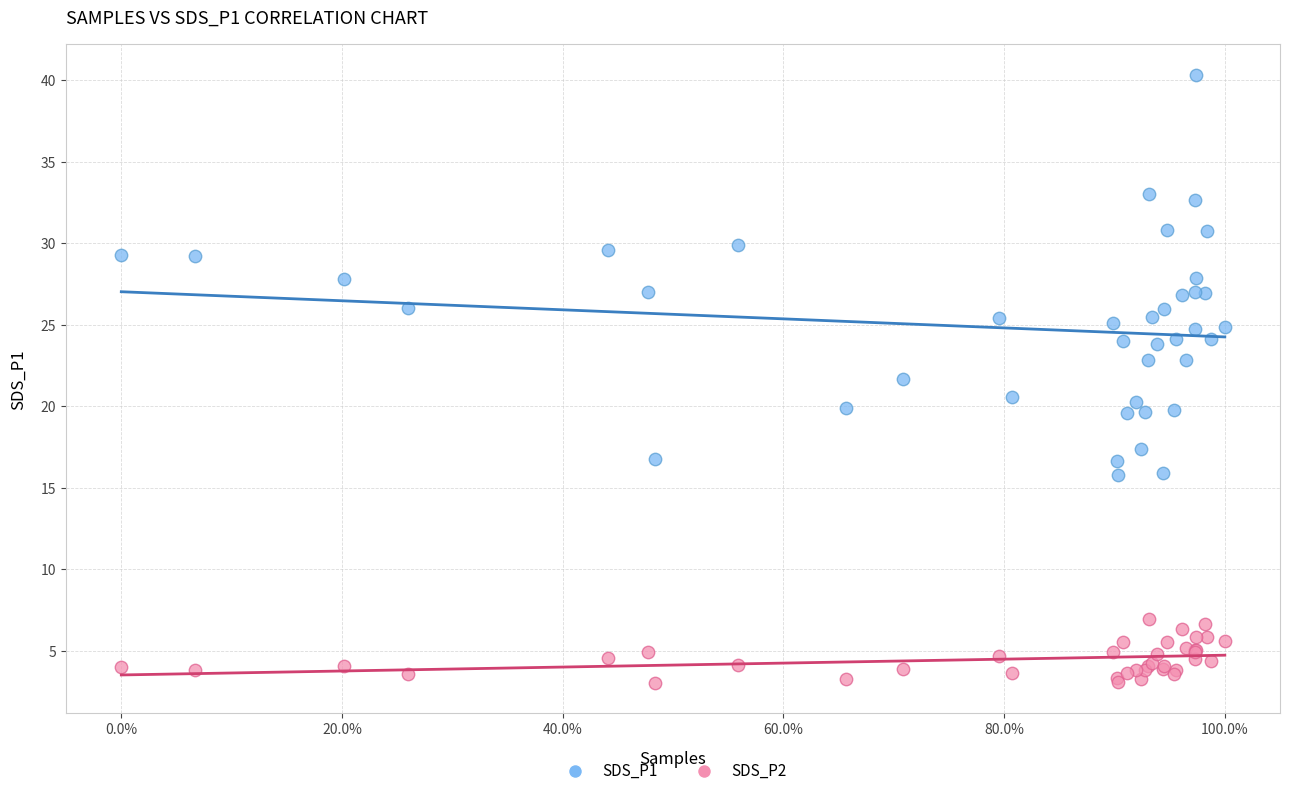

Which series has the widest spread of Y values?

SDS_P1